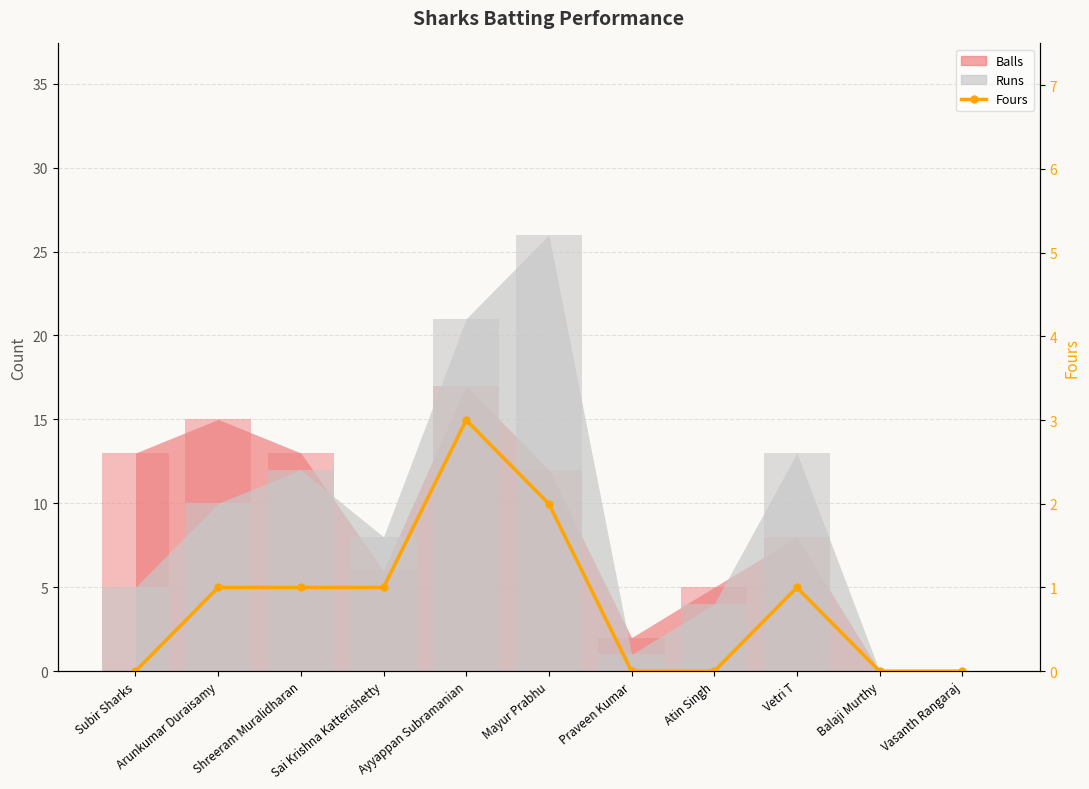

How many values are between 0 and 1?

9